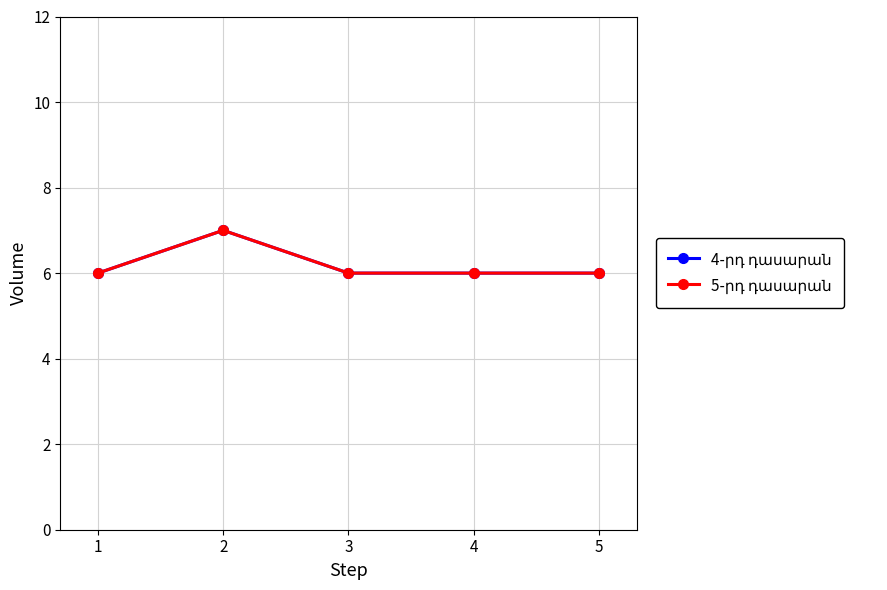

What is the lowest value of the 5-րդ դասարան series?

6